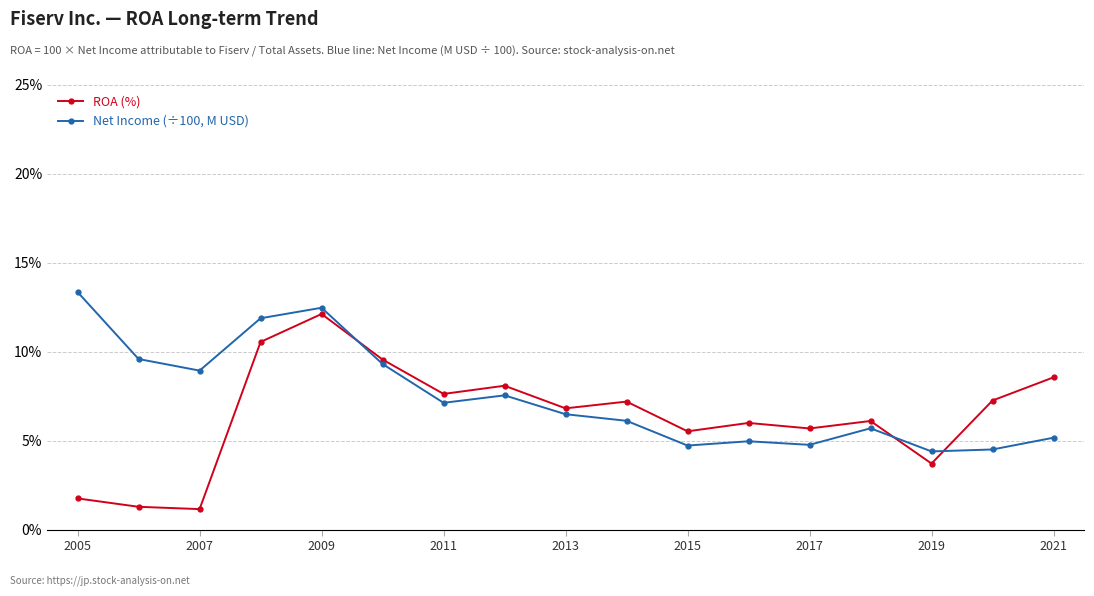

Rank the series by their average value, from lowest to highest.

ROA (%), Net Income (÷100, M USD)